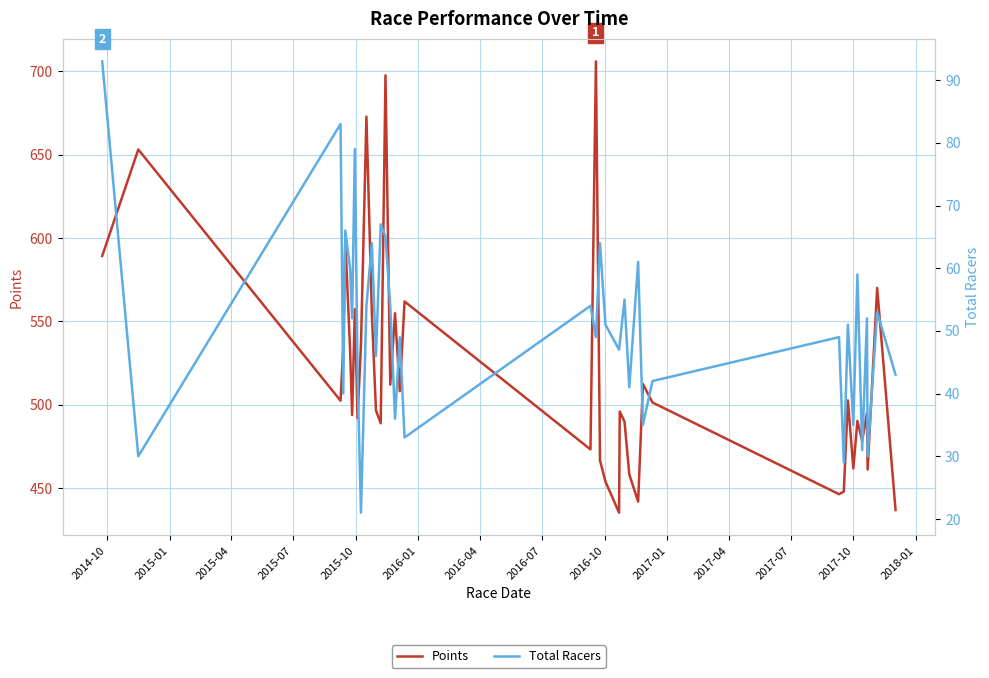

What is the value of the Points point at the 19th from the left?

562.0